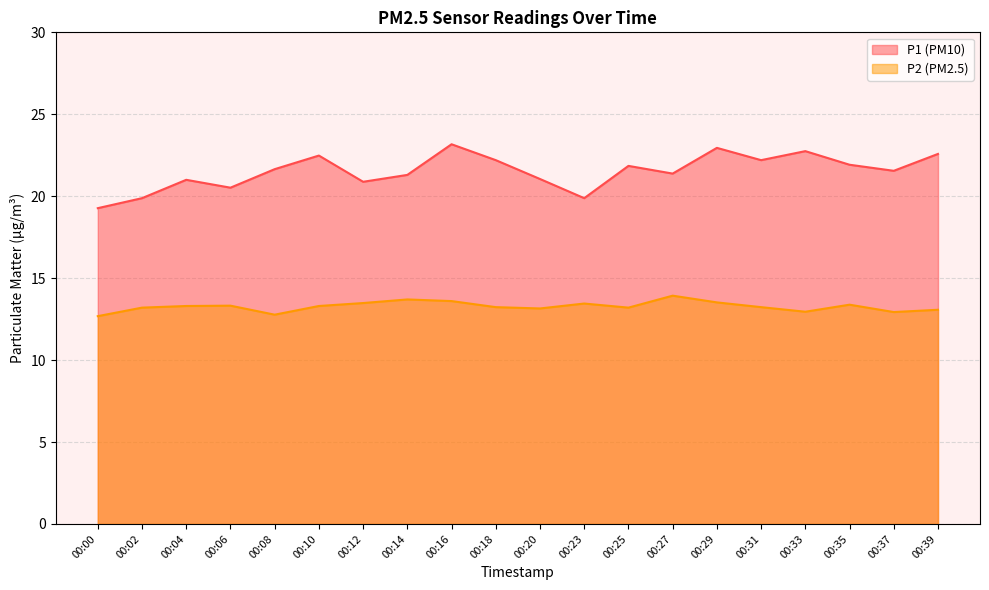

Rank the series by their maximum value, from highest to lowest.

P1 (PM10), P2 (PM2.5)